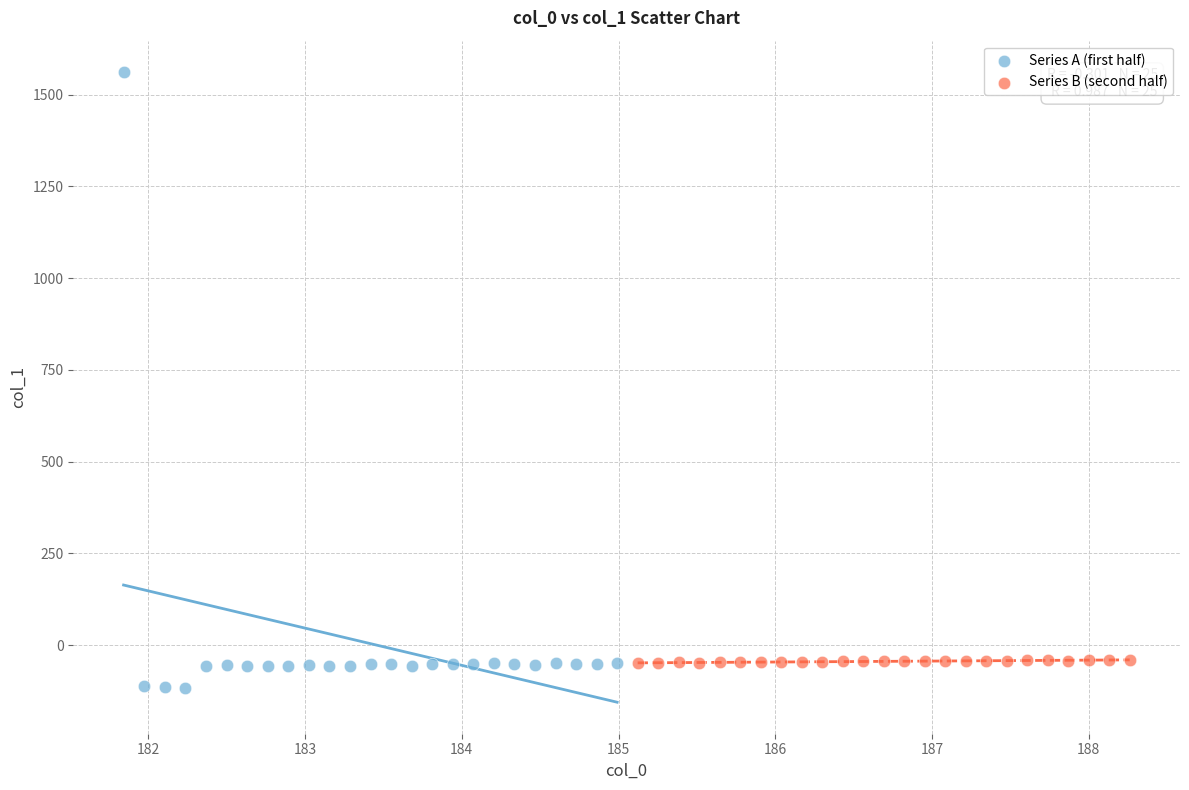

Which series contains the highest Y value?

Series A (first half)